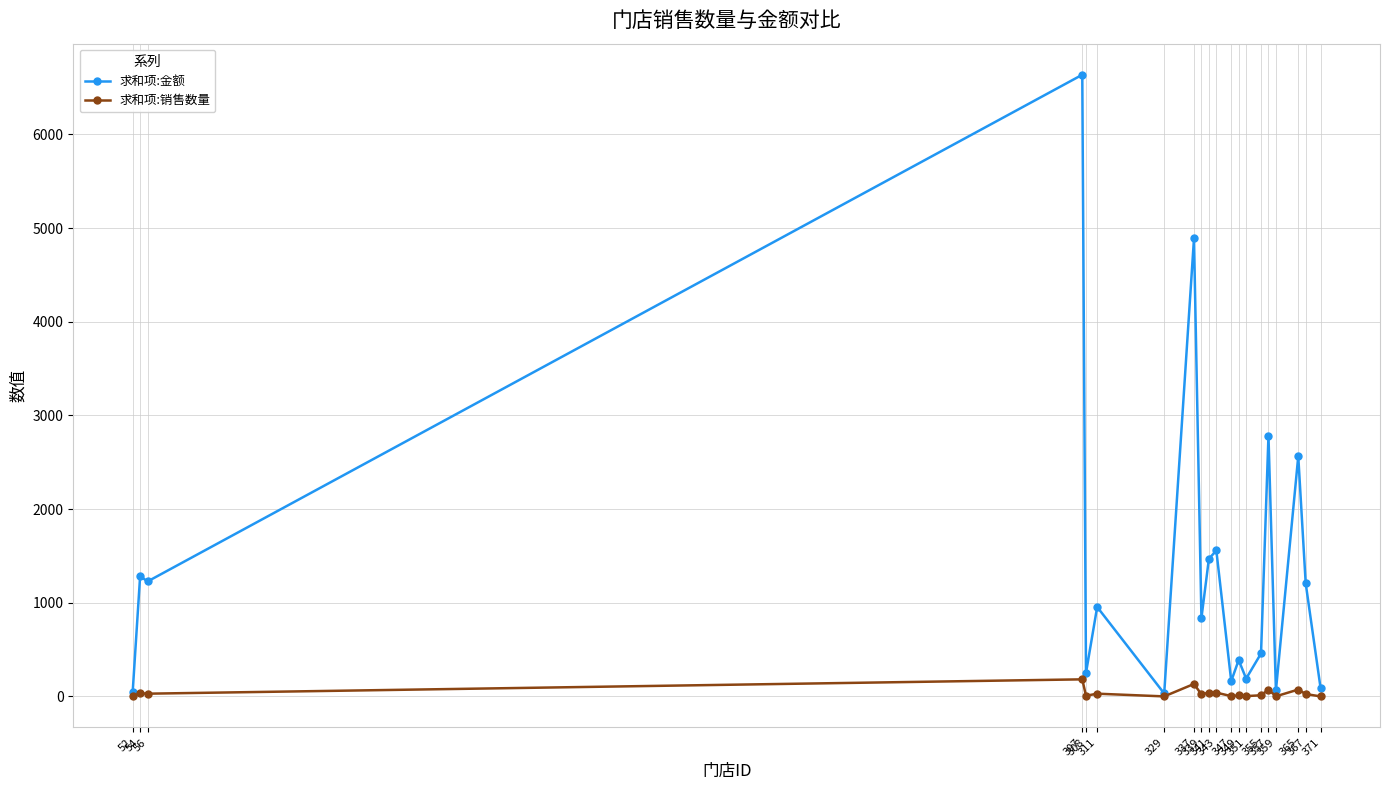

How many values in the 求和项:金额 series are below 955?

10